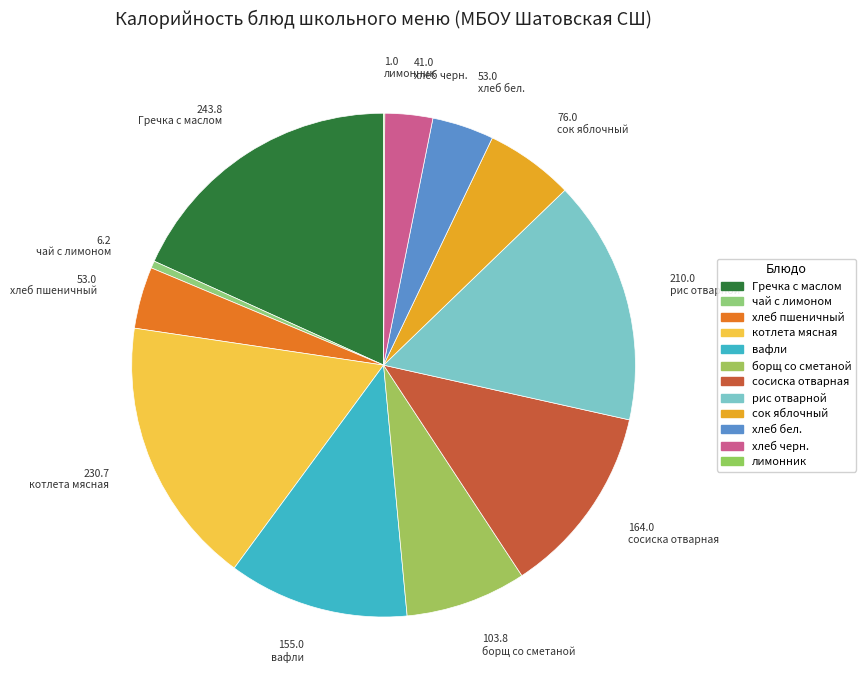

Which slice is the largest?

Гречка с маслом